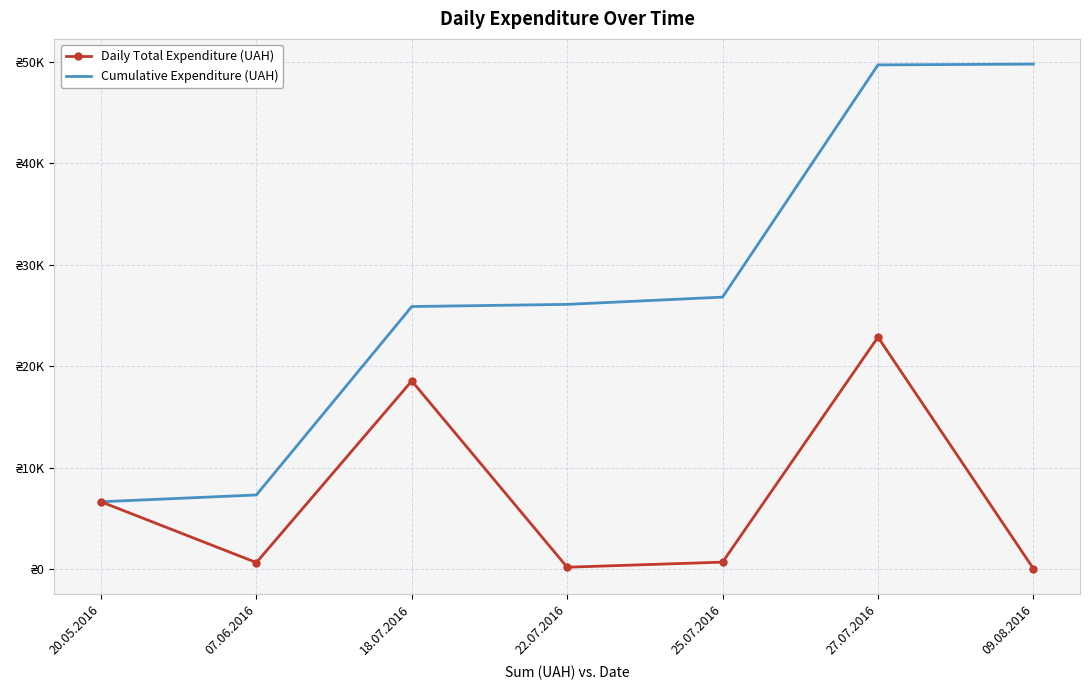

What are all the series names shown in the legend?

Daily Total Expenditure (UAH), Cumulative Expenditure (UAH)